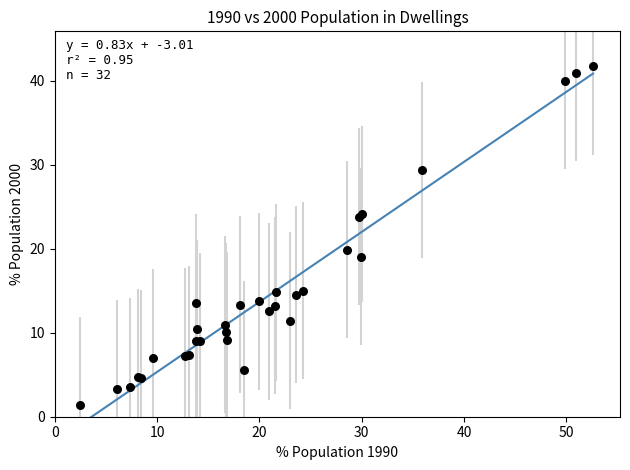

What Y value in the scatter plot is closest to 21?

19.9